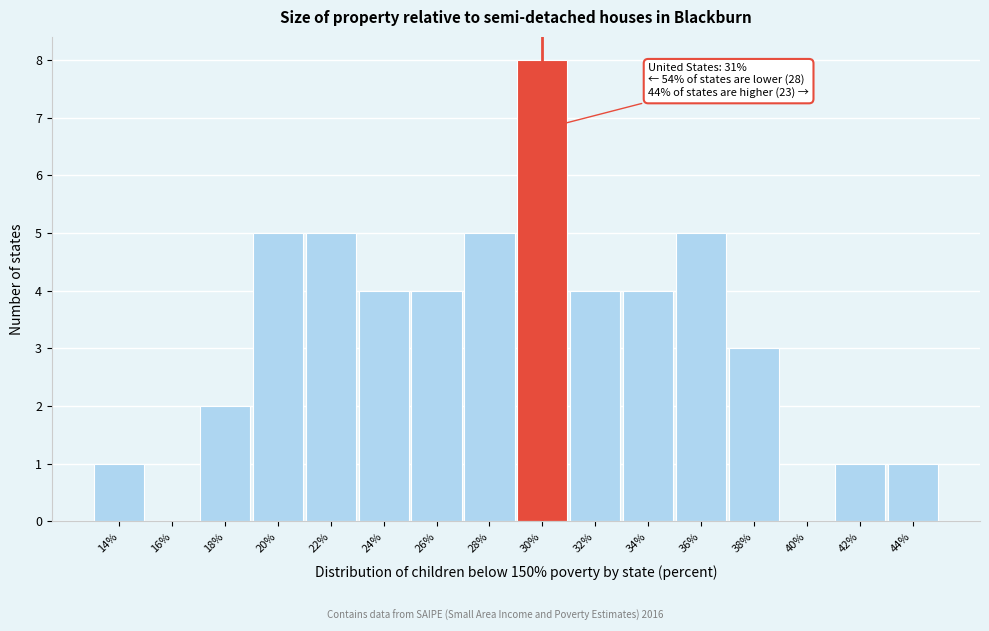

Reading left to right, extract all data points from this chart.

14%=1	16%=0	18%=2	20%=5	22%=5	24%=4	26%=4	28%=5	30%=8	32%=4	34%=4	36%=5	38%=3	40%=0	42%=1	44%=1